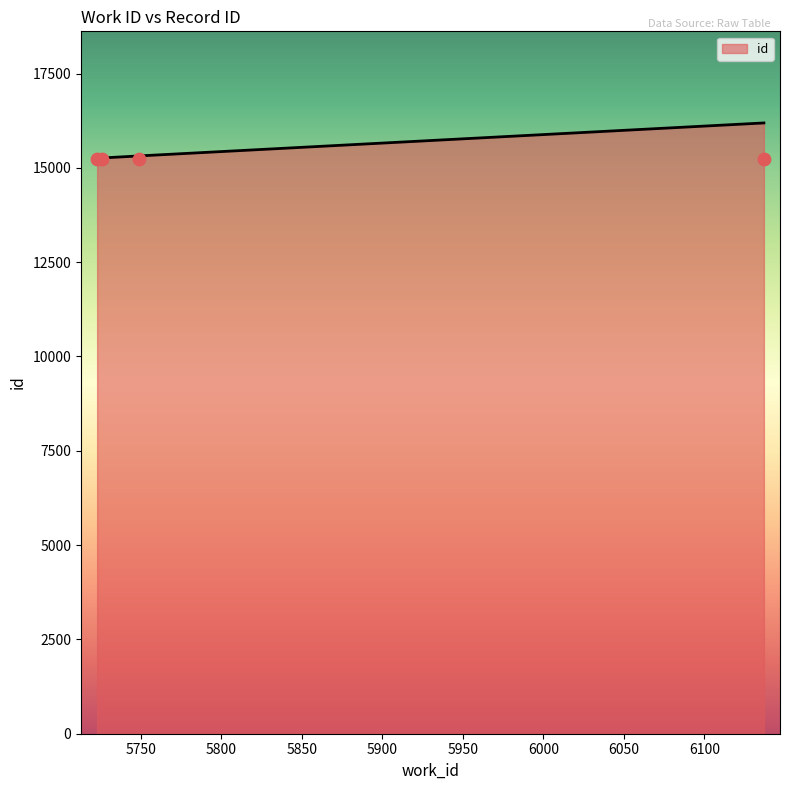

Which has a higher value, 5723 or 5749?

5749